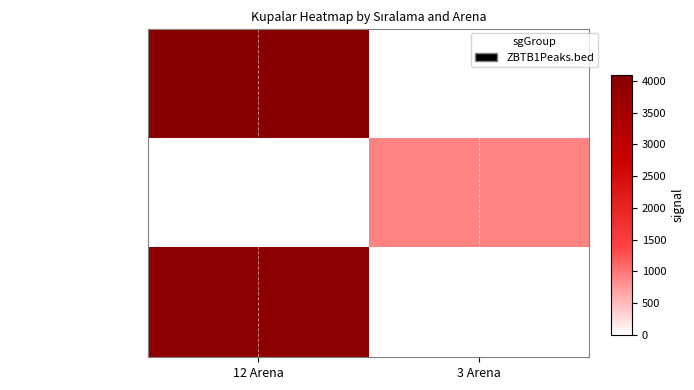

Which category has the highest value across all series?

12 Arena